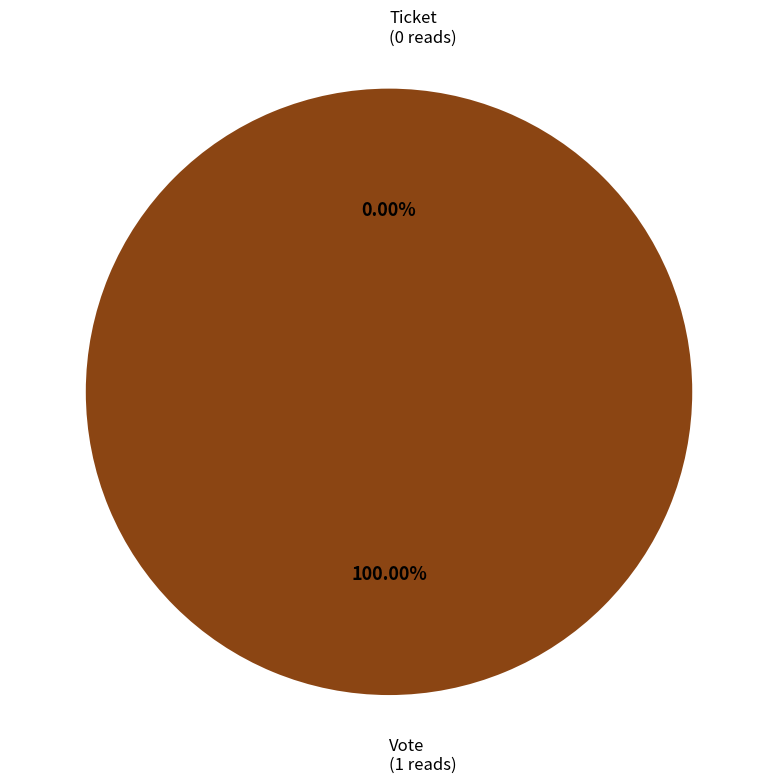

Rank the categories by value from lowest to highest.

Ticket, Vote